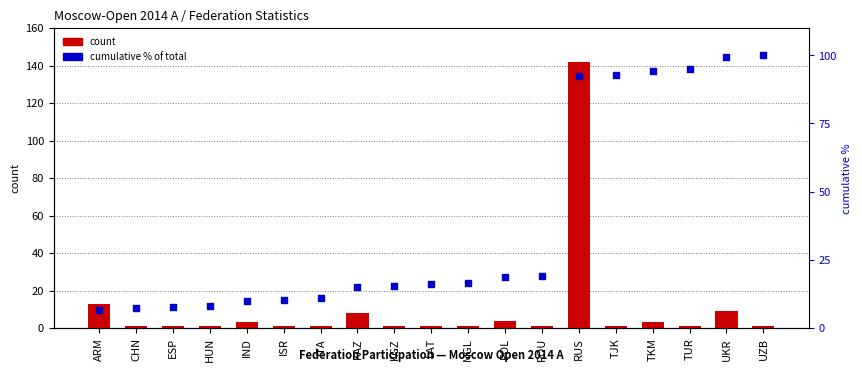

Which series contains the lowest Y value?

count